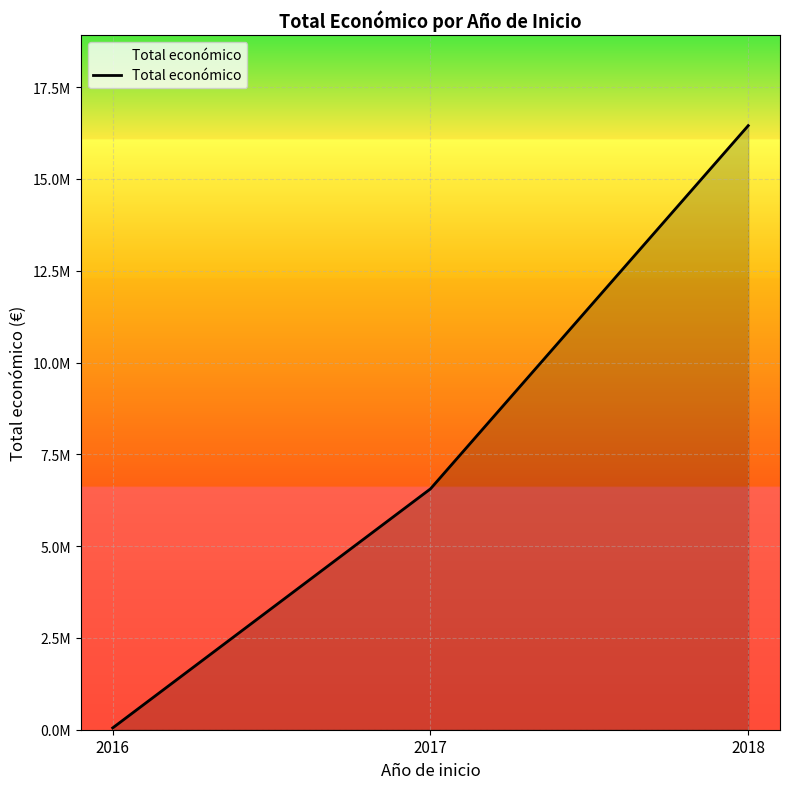

Does the chart have visible grid lines?

Yes